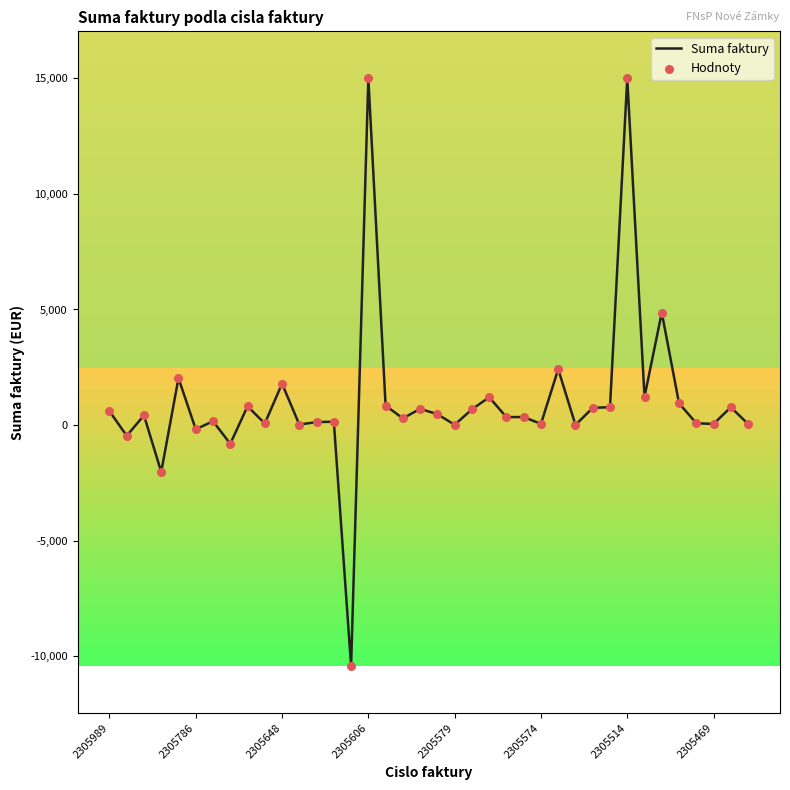

What is the minimum value shown in the chart?

-10423.2